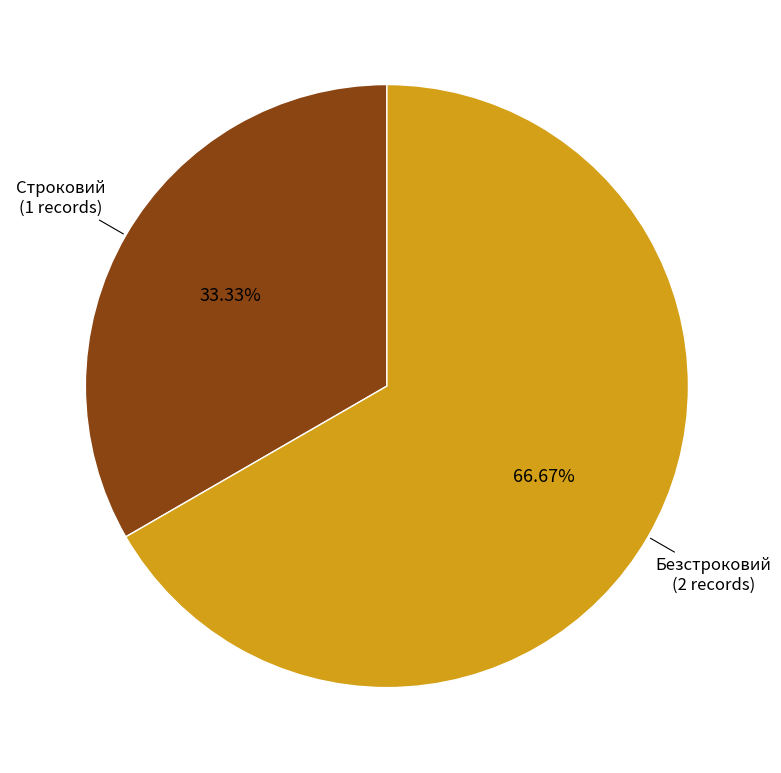

Rank the categories by value from highest to lowest.

Безстроковий, Строковий